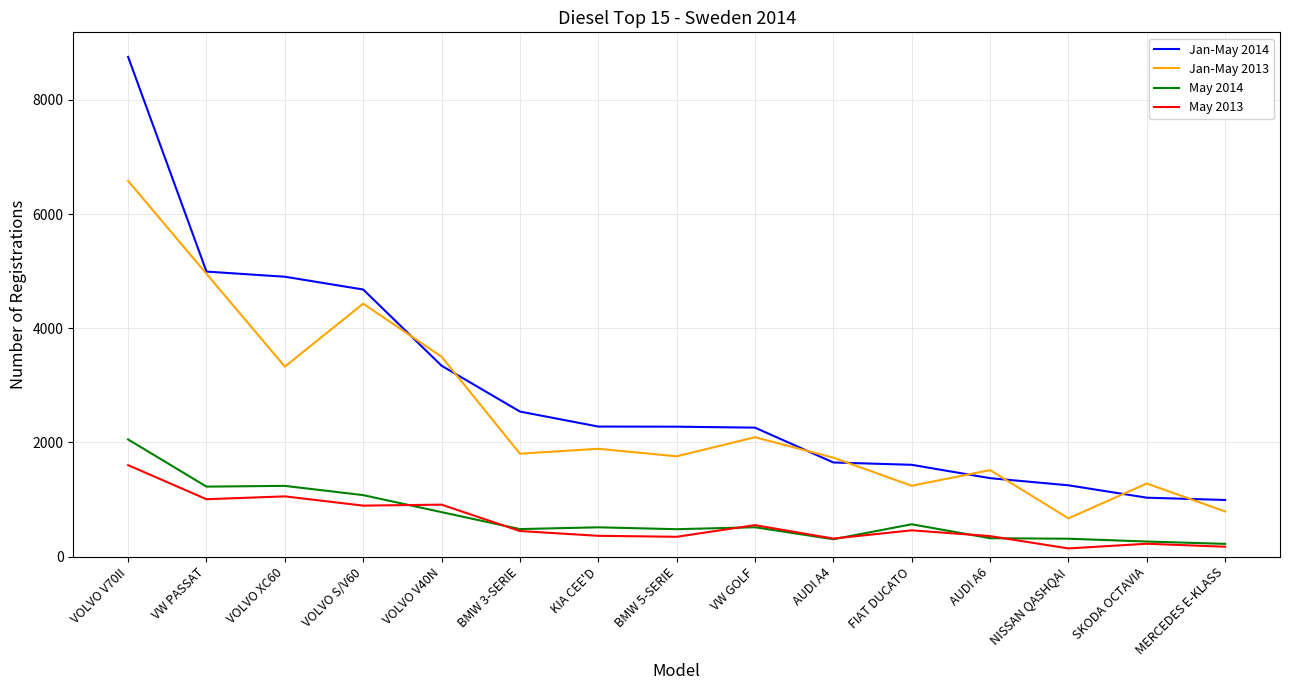

At which category is the sum across all series the highest?

VOLVO V70II